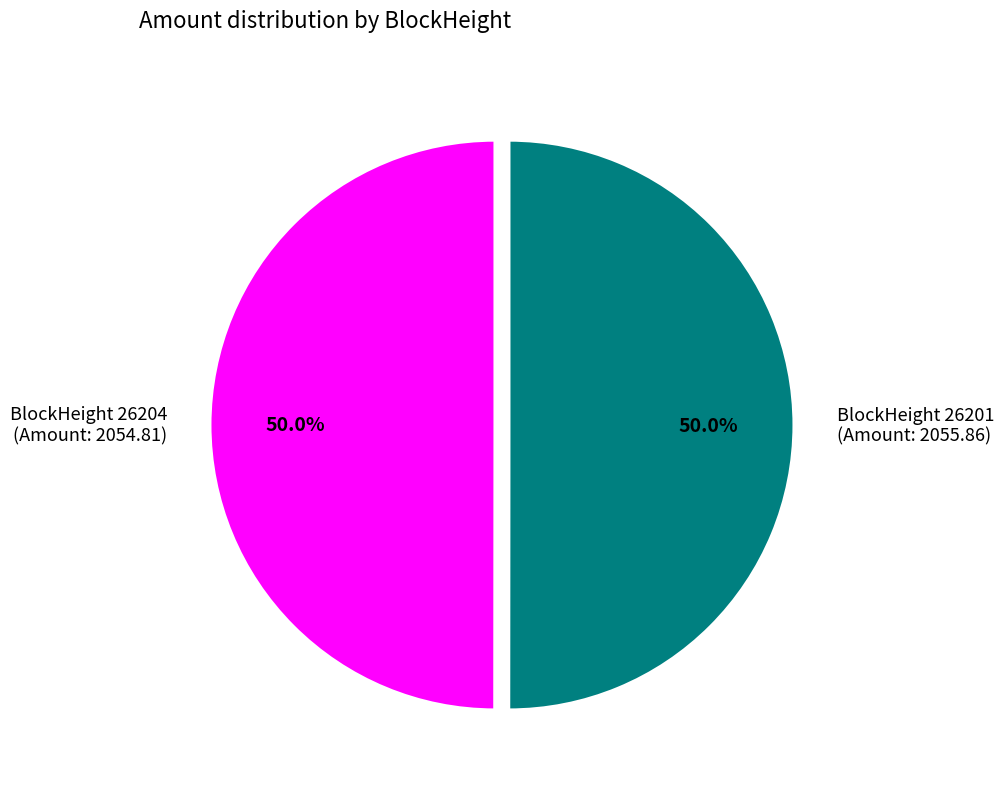

How much of the chart is everything except BlockHeight 26201 (Amount: 2055.86)?

50.0%